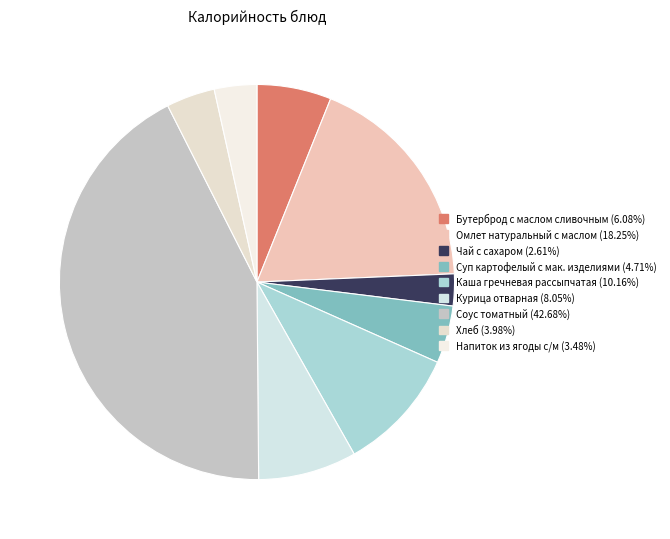

Is there any slice that represents more than half of the pie?

No